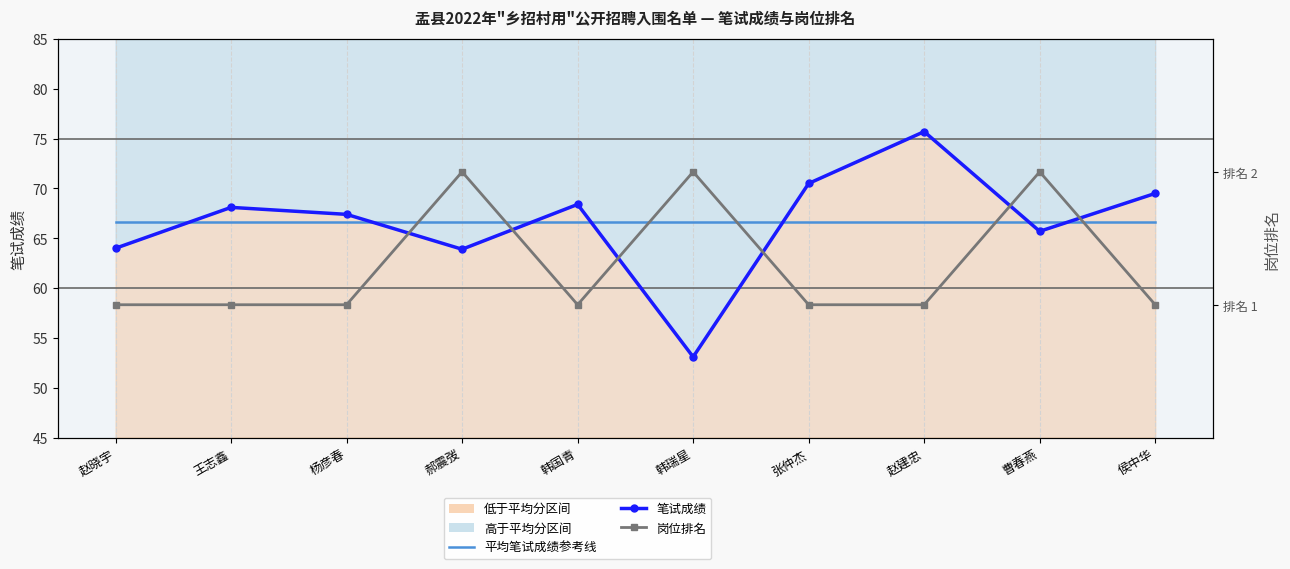

What is the difference between the highest and lowest values at 曹春燕?

64.6